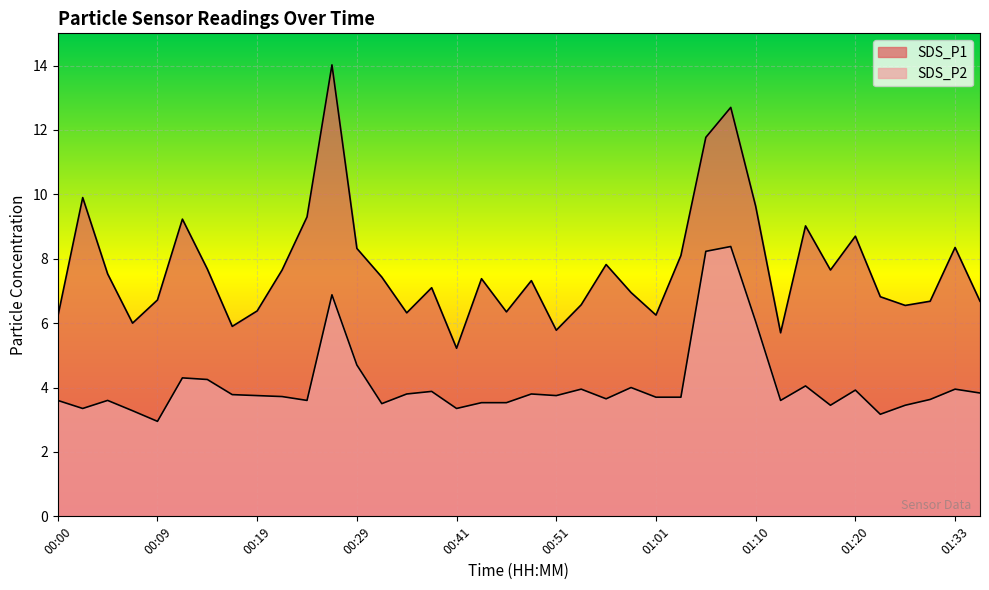

True or false: SDS_P2 has a value of 6.7 at 00:51.

False